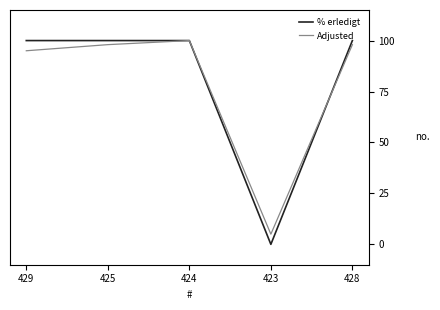

Between 429 and 423, which series saw the biggest shift?

% erledigt